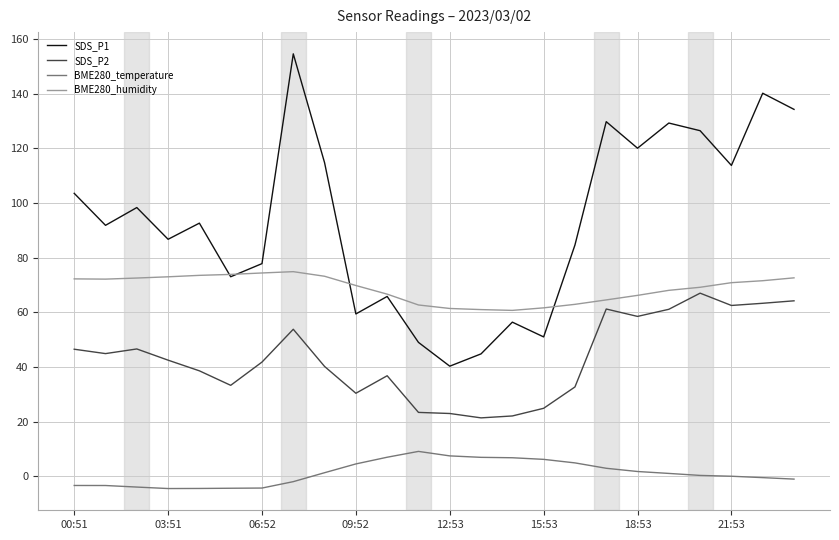

What is the lowest value of the SDS_P2 series?

21.4